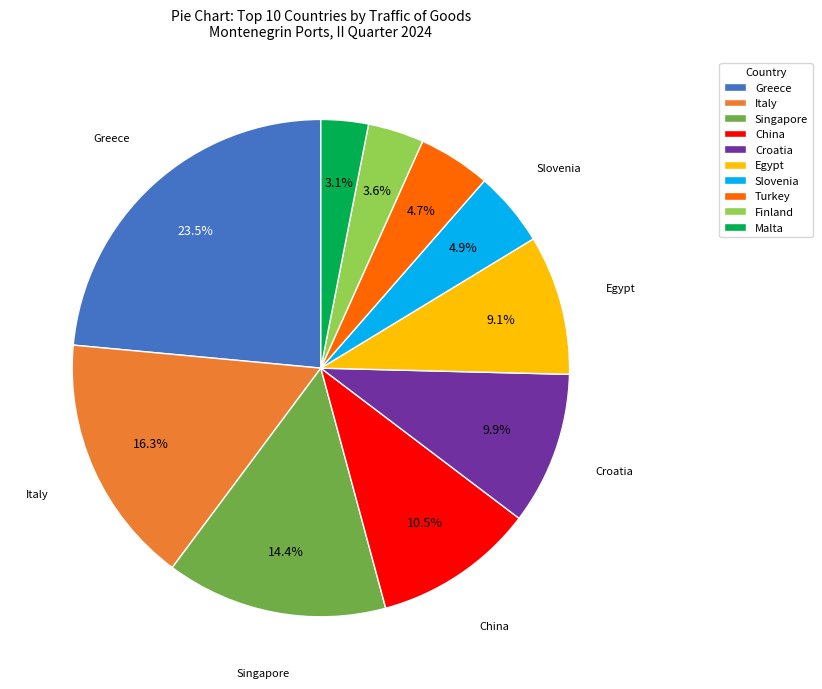

Between China and Egypt, which is larger?

China